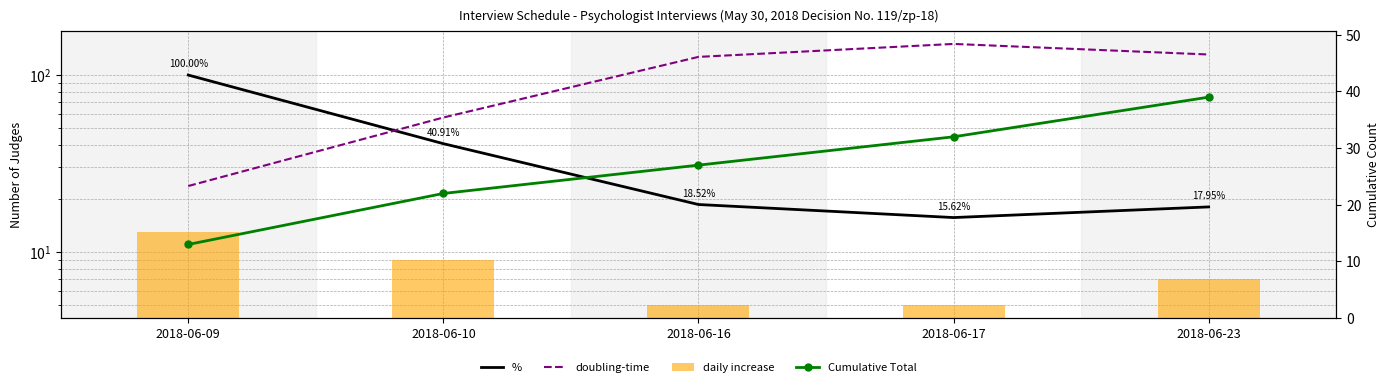

At how many categories does at least one series exceed 17?

5